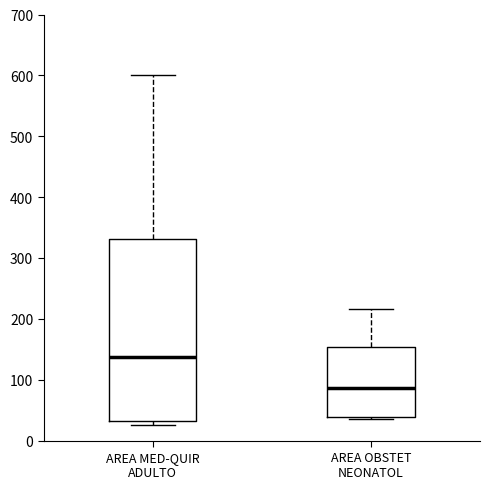

Reading left to right, read every box against the y-axis: the position of its median line, the range the box covers, and the ends of its whiskers. The values are not printed on the chart, so give them approximately, as read against the axis.

AREA MED-QUIR ADULTO: median 140, box 30 to 330, whiskers 30 (just below the box's lower edge) to 600
AREA OBSTET NEONATOL: median 90, box 40 to 150, whiskers 40 (just below the box's lower edge) to 220